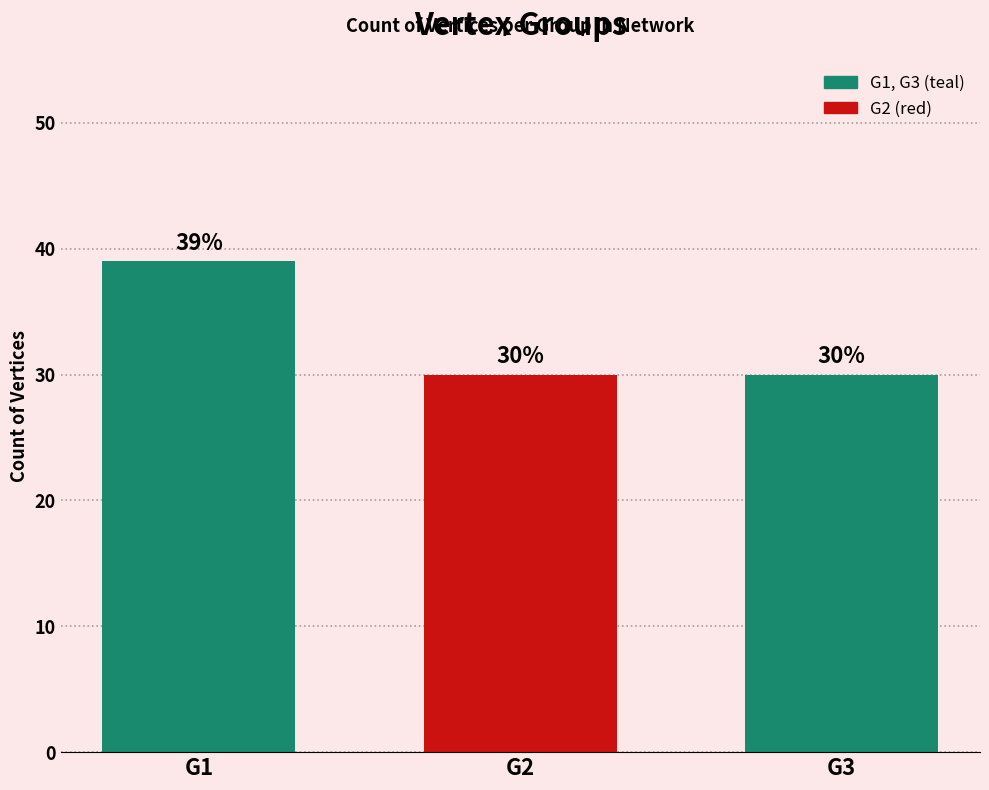

Between G1 and G2, which is larger?

G1